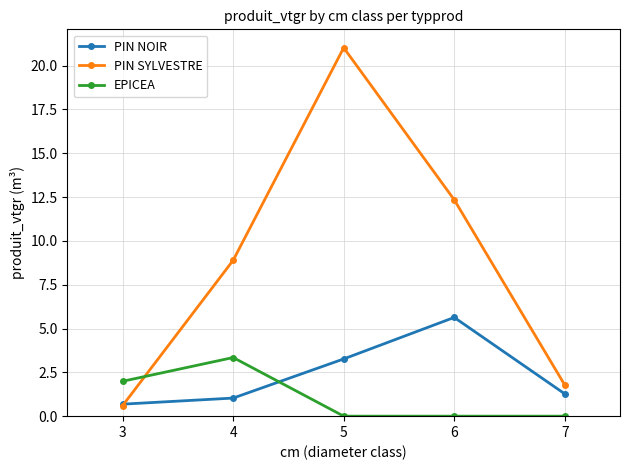

Which series changed the most between 3 and 4?

PIN SYLVESTRE